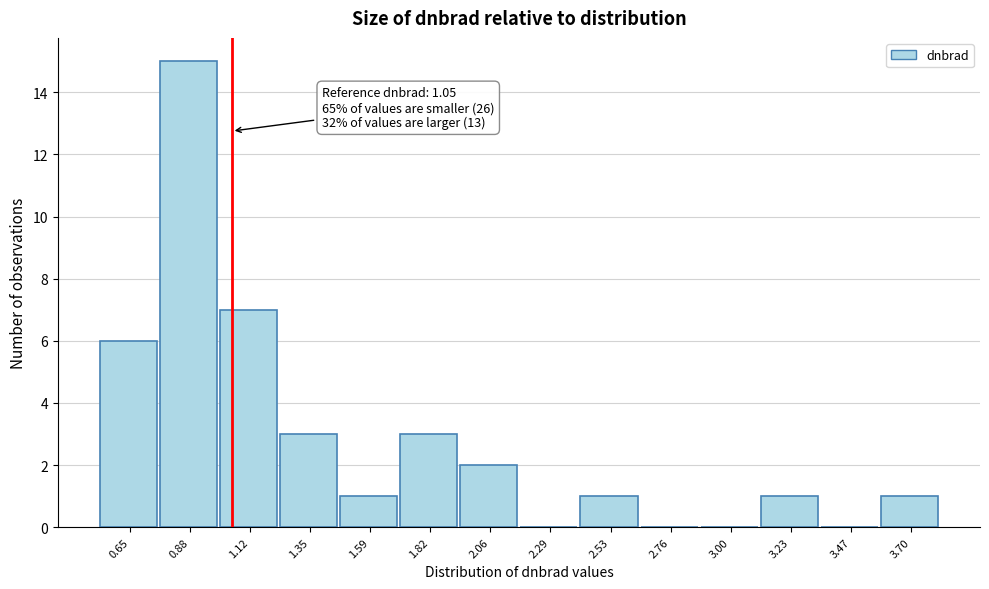

Which range on the x-axis has the tallest bar?

0.75 to 1.00